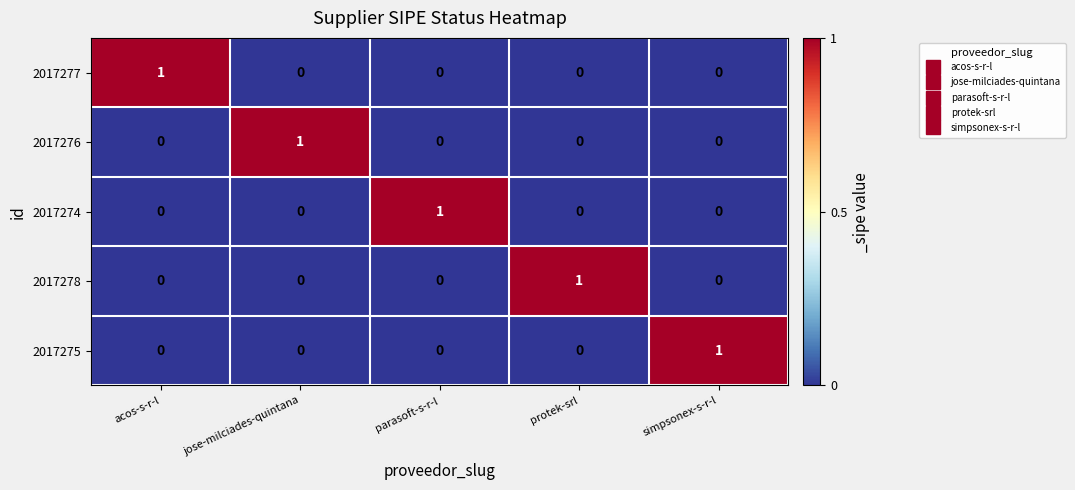

How many data points does each series have?

5